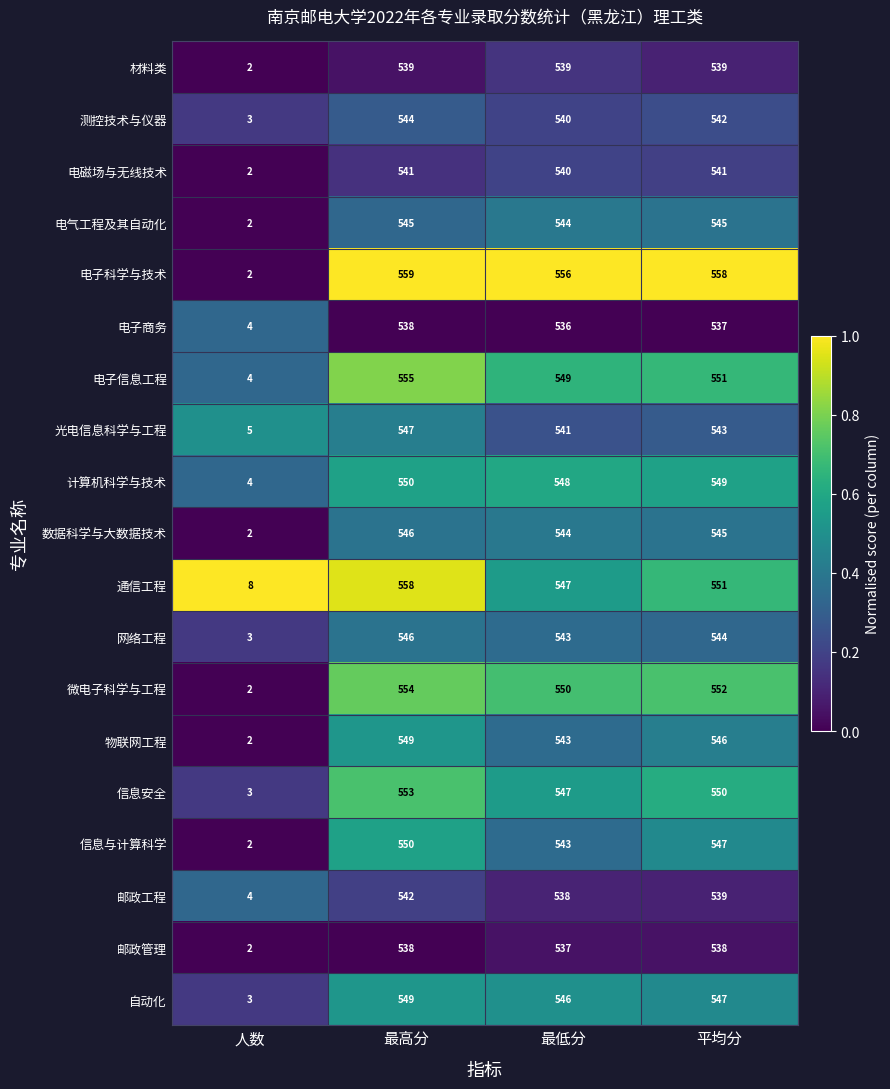

The 数据科学与大数据技术 series shows 772 at 最高分. True or false?

False